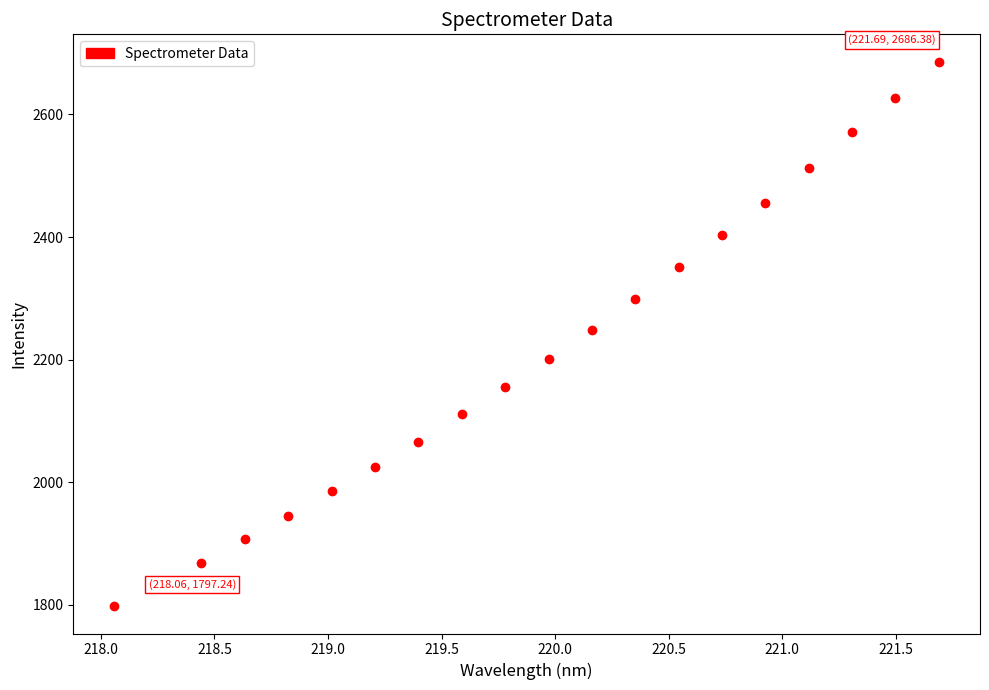

What is the range of Y values (max minus min)?

889.1